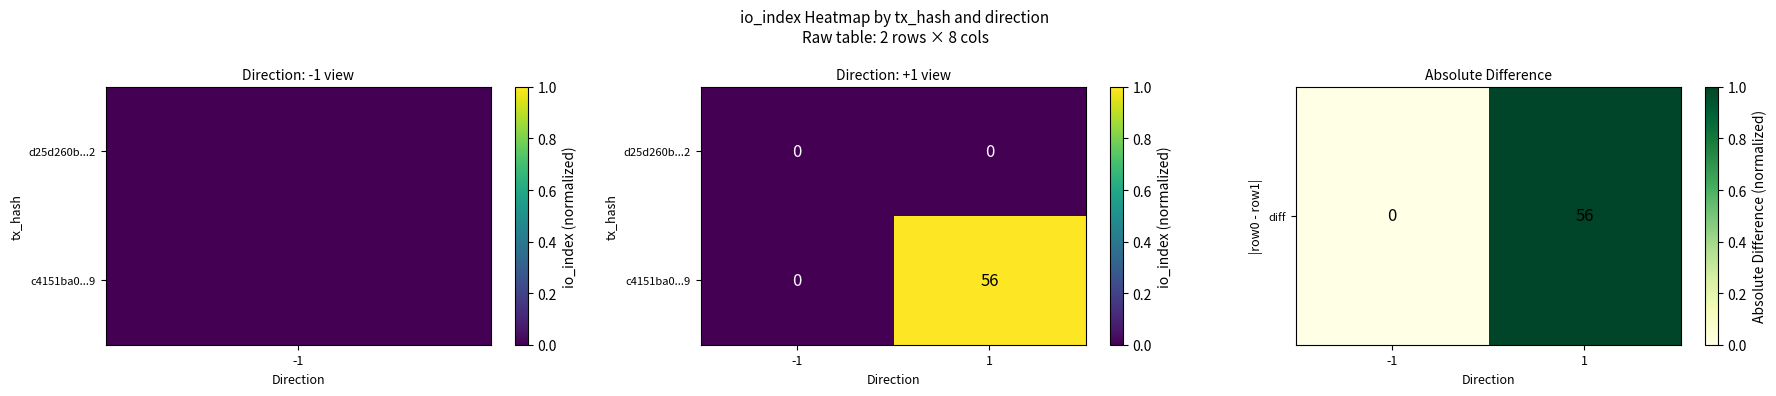

At 1, list the series in order from largest to smallest.

c4151ba0...9, d25d260b...2